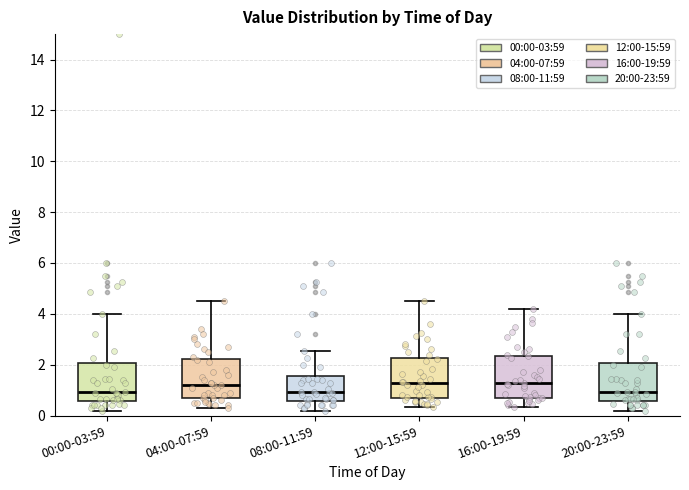

Reading left to right, read every box against the y-axis: the position of its median line, the range the box covers, and the ends of its whiskers. The values are not printed on the chart, so give them approximately, as read against the axis.

00:00-03:59: median 1.0, box 0.6 to 2.0, whiskers 0.2 to 4.0
04:00-07:59: median 1.2, box 0.6 to 2.2, whiskers 0.4 to 4.6
08:00-11:59: median 1.0, box 0.6 to 1.6, whiskers 0.2 to 2.6
12:00-15:59: median 1.2, box 0.8 to 2.2, whiskers 0.4 to 4.6
16:00-19:59: median 1.2, box 0.6 to 2.4, whiskers 0.4 to 4.2
20:00-23:59: median 1.0, box 0.6 to 2.0, whiskers 0.2 to 4.0